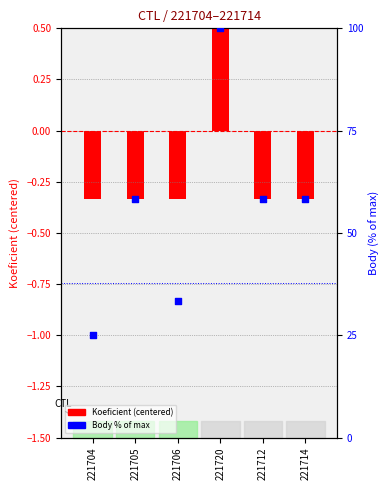

What is the ratio of the value at 221704 to the value at 221706?

0.8